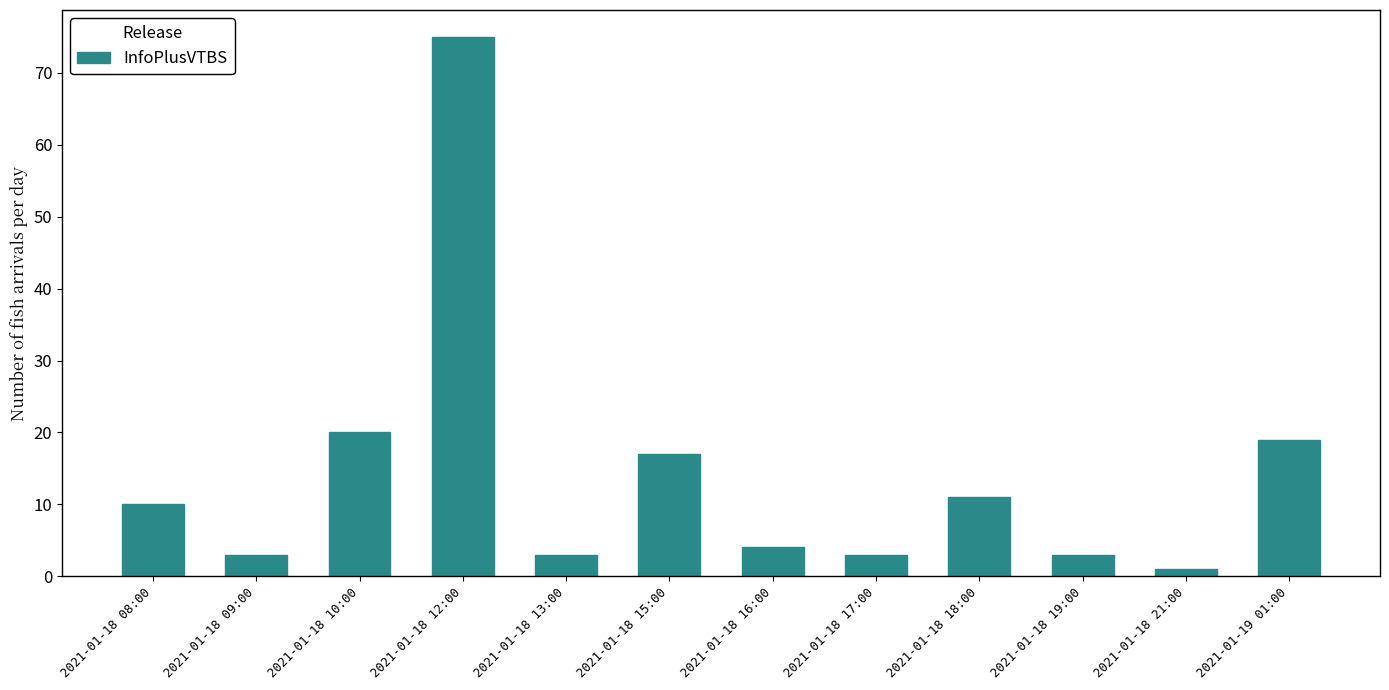

Is it true that the value at 2021-01-18 16:00 is 7?

False